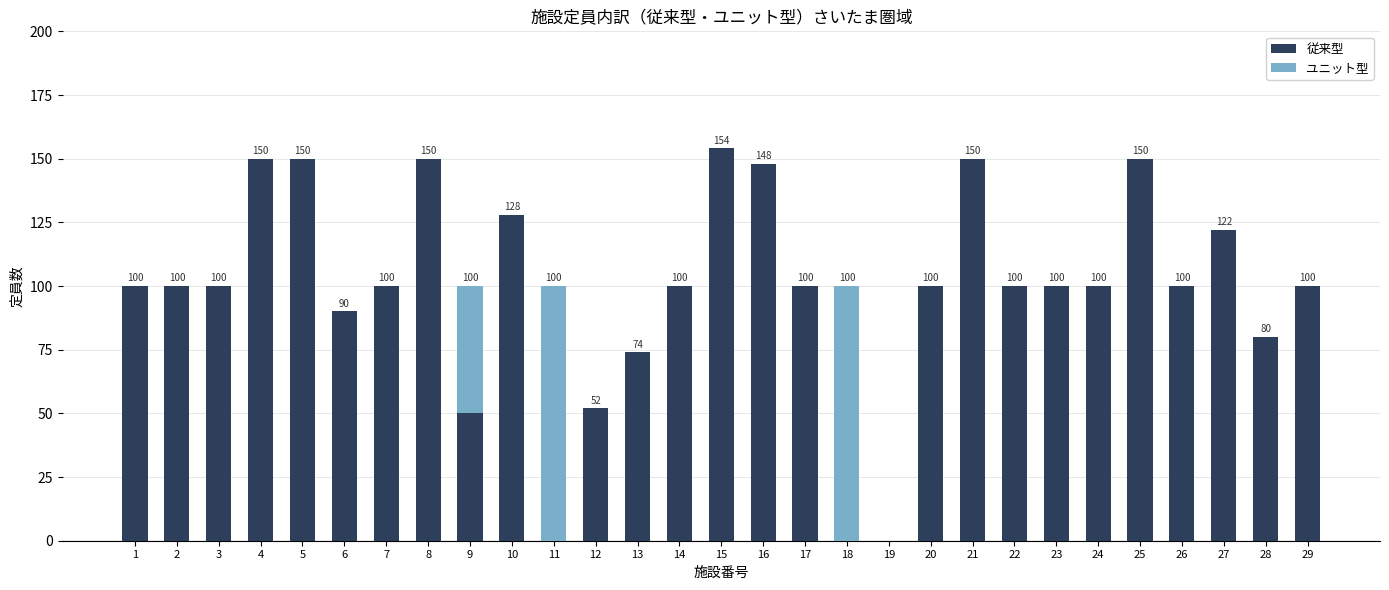

What is the total value across all series at 11?

100